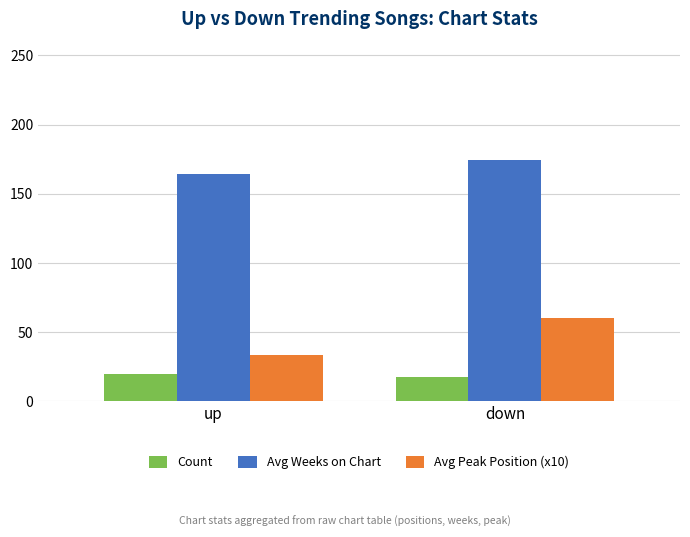

Reading left to right, what are all the values shown in this chart?

Count: 20.0	18.0
Avg Weeks on Chart: 164.2	174.8
Avg Peak Position (x10): 33.5	60.6